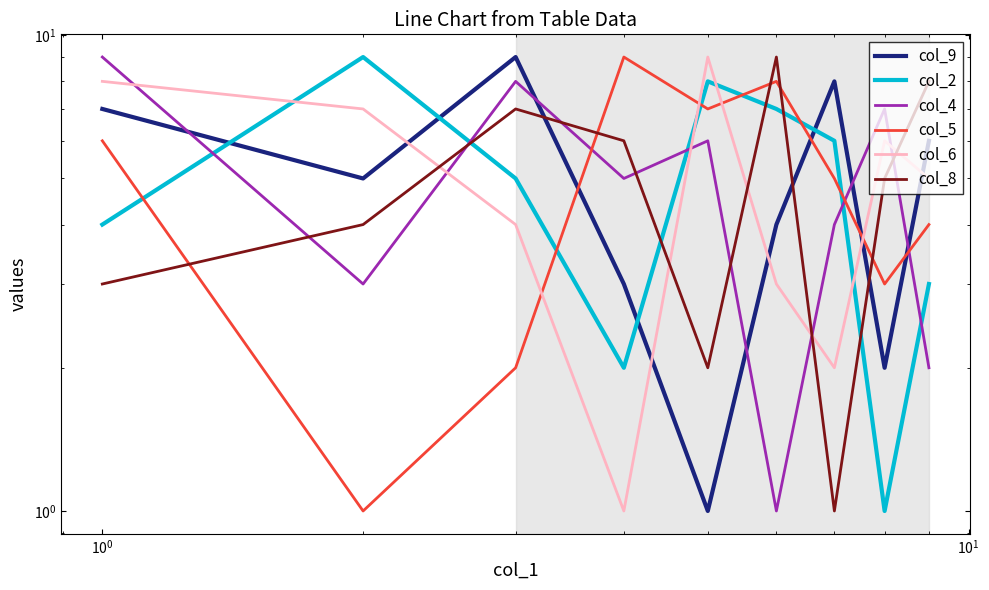

How many times do col_4 and col_5 cross each other?

3